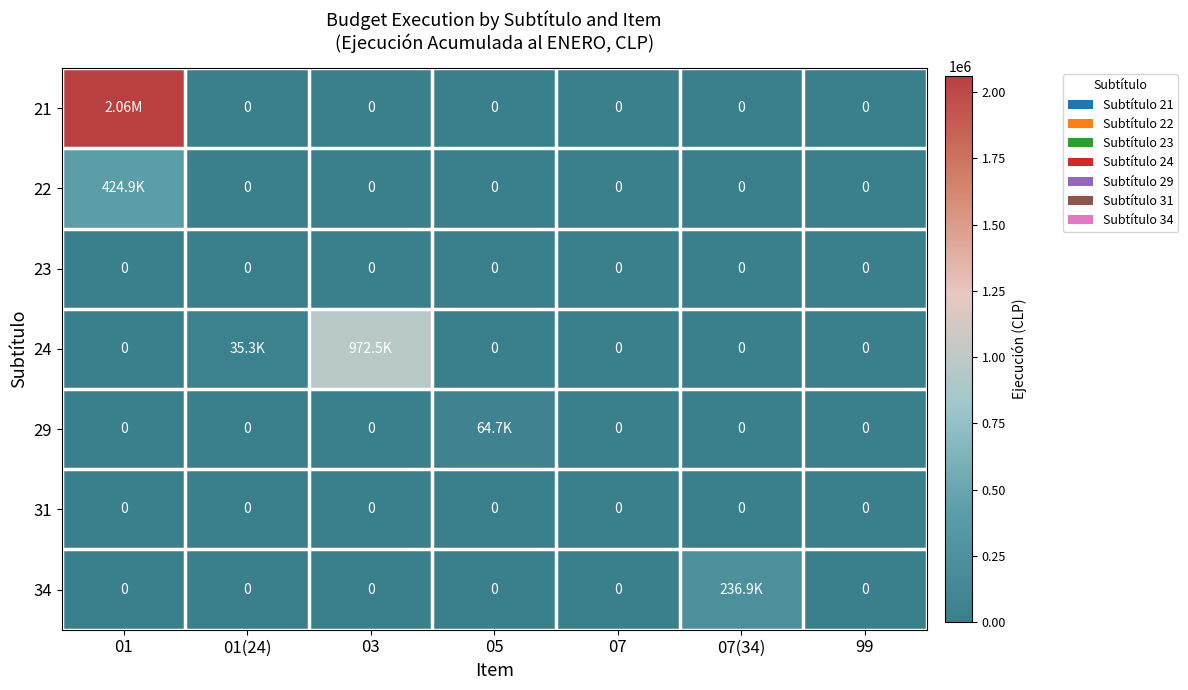

What is the difference between the maximum and minimum values in the 34 series?

236896